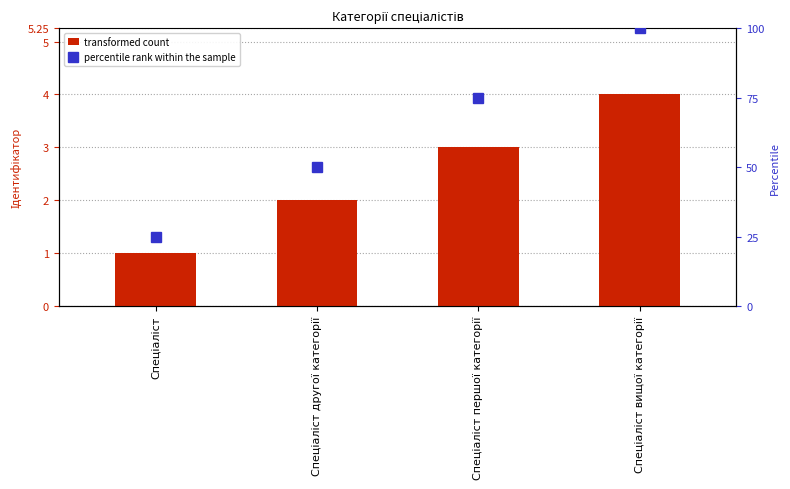

Which series has the largest range (max minus min)?

percentile rank within the sample